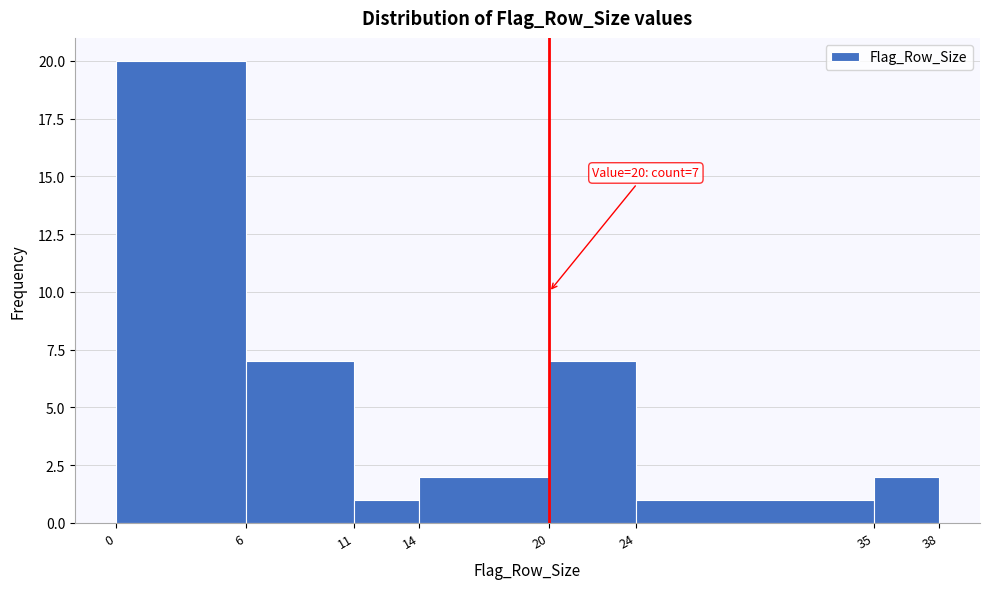

Over which range of the x-axis is the bar tallest?

0 to 6